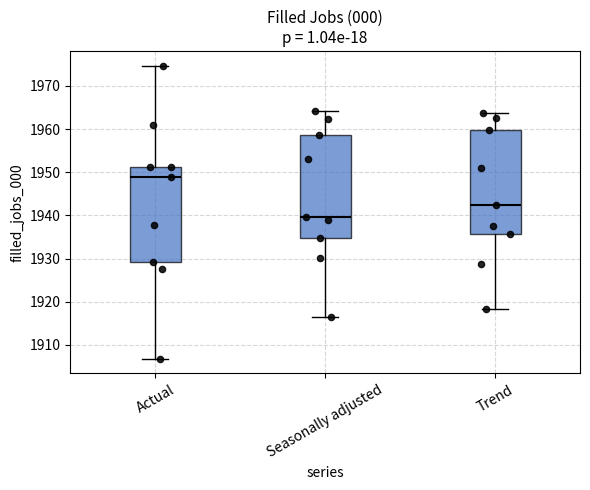

Reading left to right, transcribe this box plot: for each box, give where its median line is, the range the box spans, and where its two whiskers end, as read against the y-axis. The values are not printed on the chart, so give them approximately, as read against the axis.

Actual: median 1949, box 1929 to 1951, whiskers 1907 to 1975
Seasonally adjusted: median 1940, box 1935 to 1959, whiskers 1916 to 1964
Trend: median 1942, box 1936 to 1960, whiskers 1918 to 1964